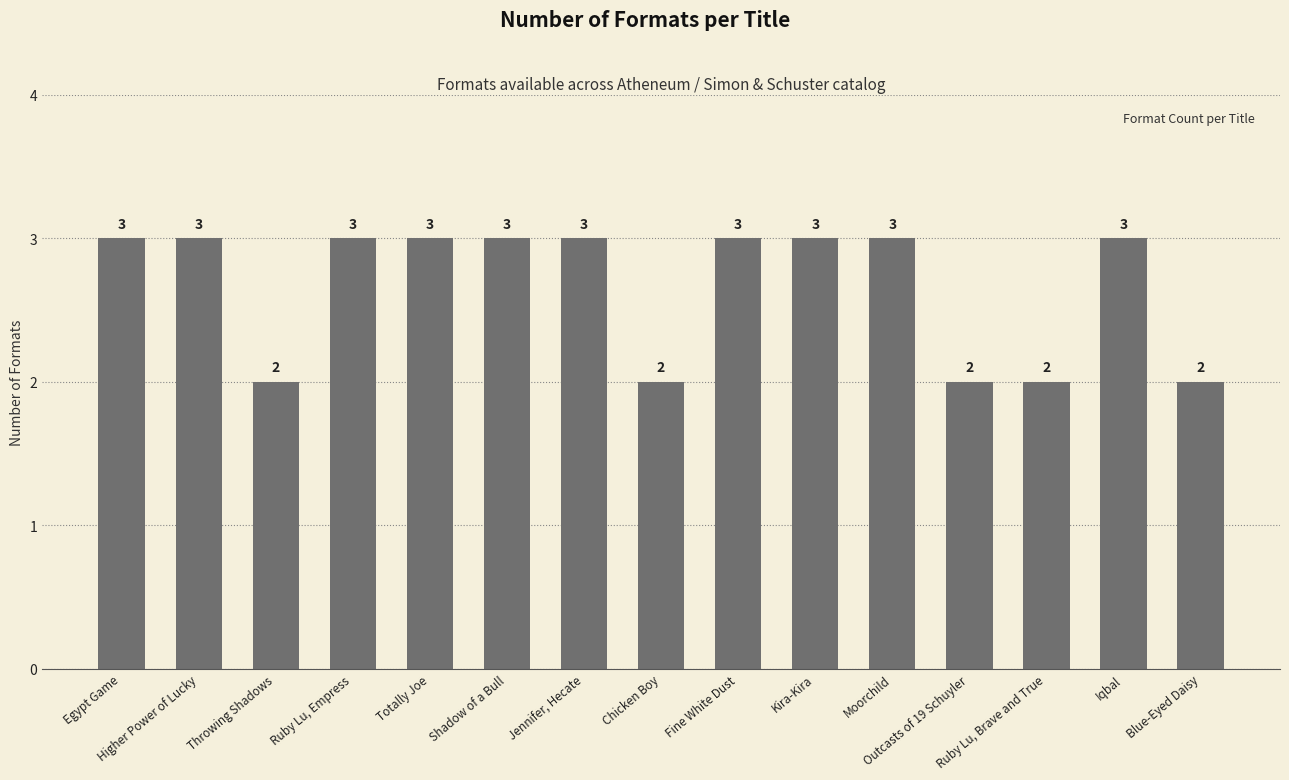

Approximately how many times larger is the value at Moorchild compared to Kira-Kira?

1.0